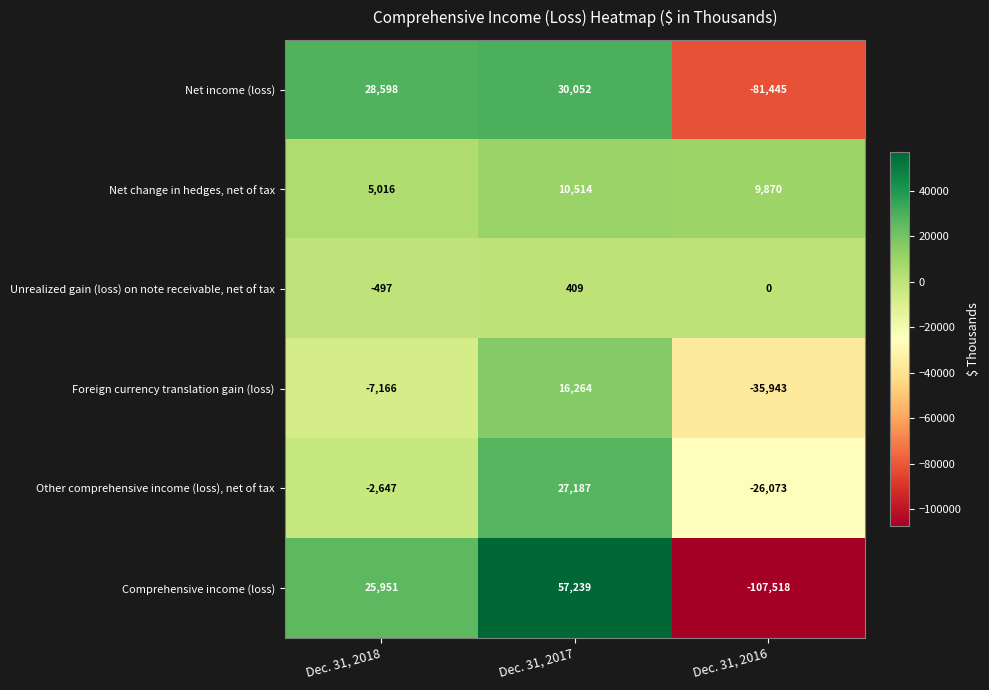

What is the difference between the maximum and minimum values in the Foreign currency translation gain (loss) series?

52207